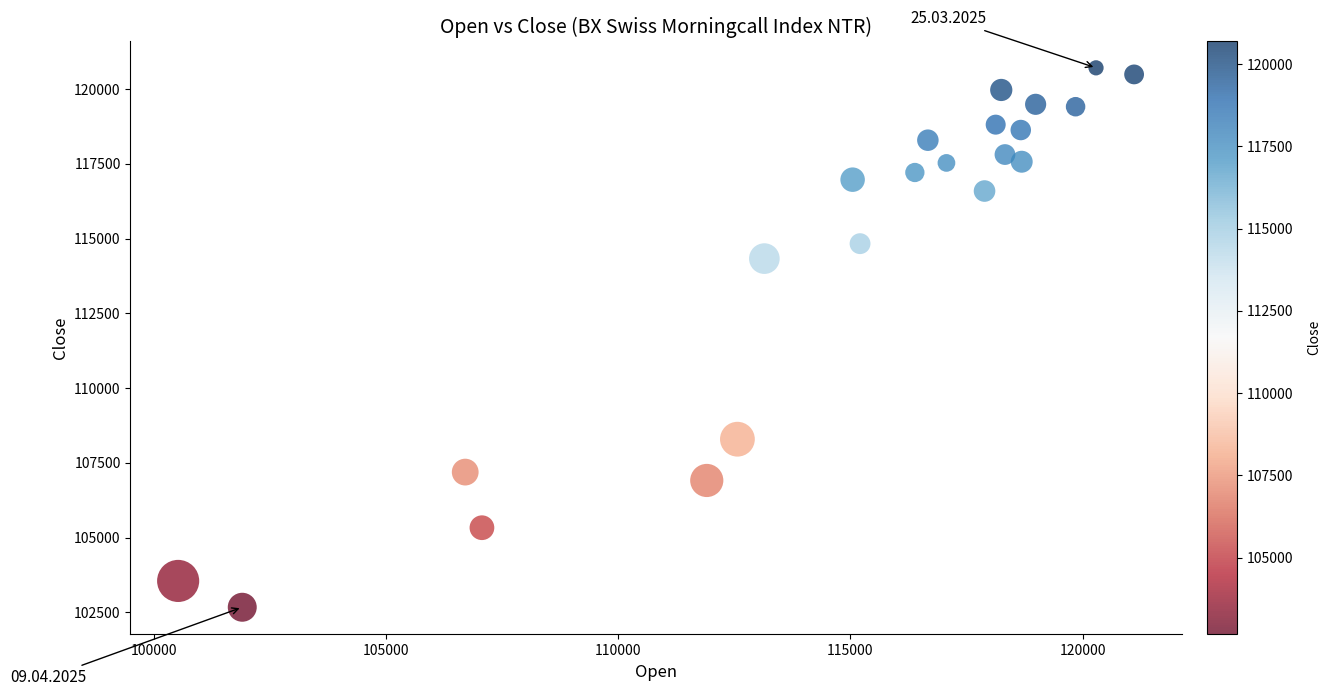

What Y value in the scatter plot is closest to 111690?

114330